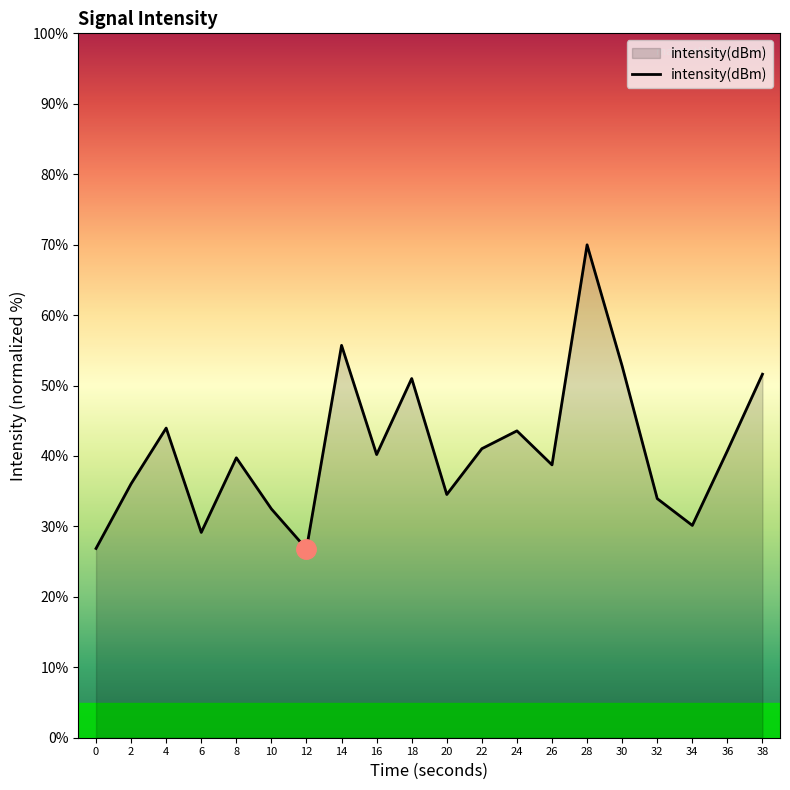

What is the ratio of the value at 28 to the value at 0?

2.6